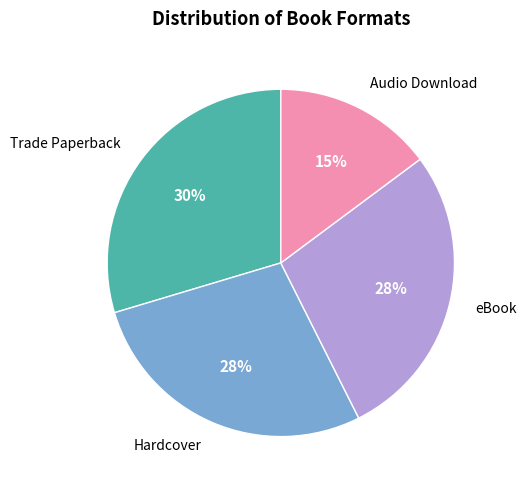

Count the number of slices in the pie.

4